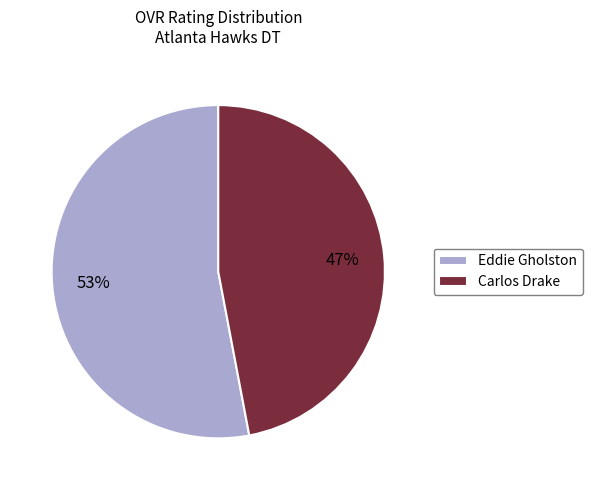

Is the sum of Carlos Drake and Eddie Gholston greater than half?

Yes